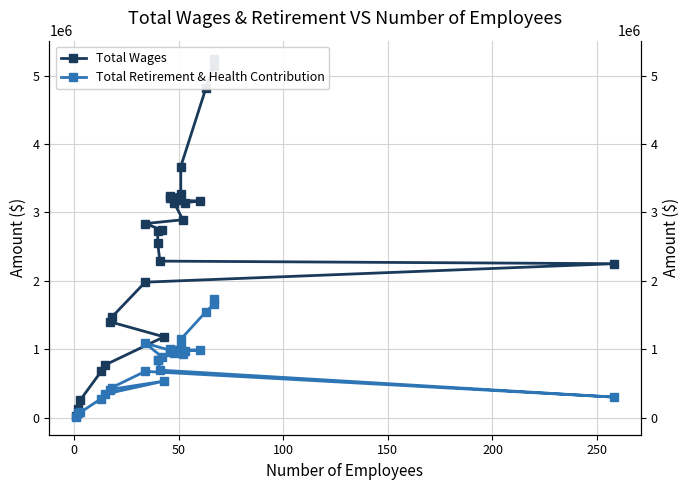

What is the sum of all Total Retirement & Health Contribution values?

22366183